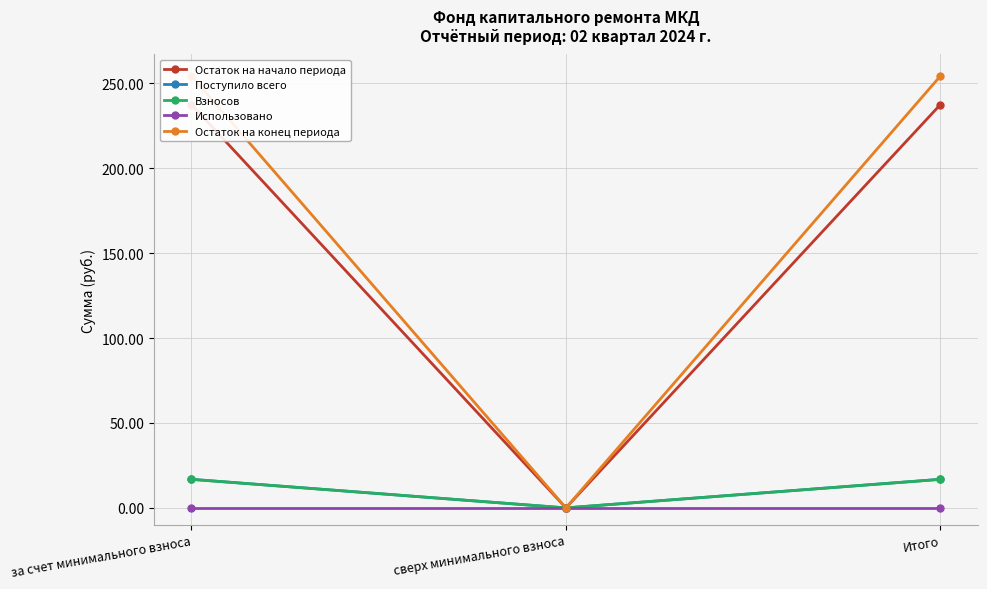

True or false: Остаток на конец периода has a value of 388.6 at Итого.

False